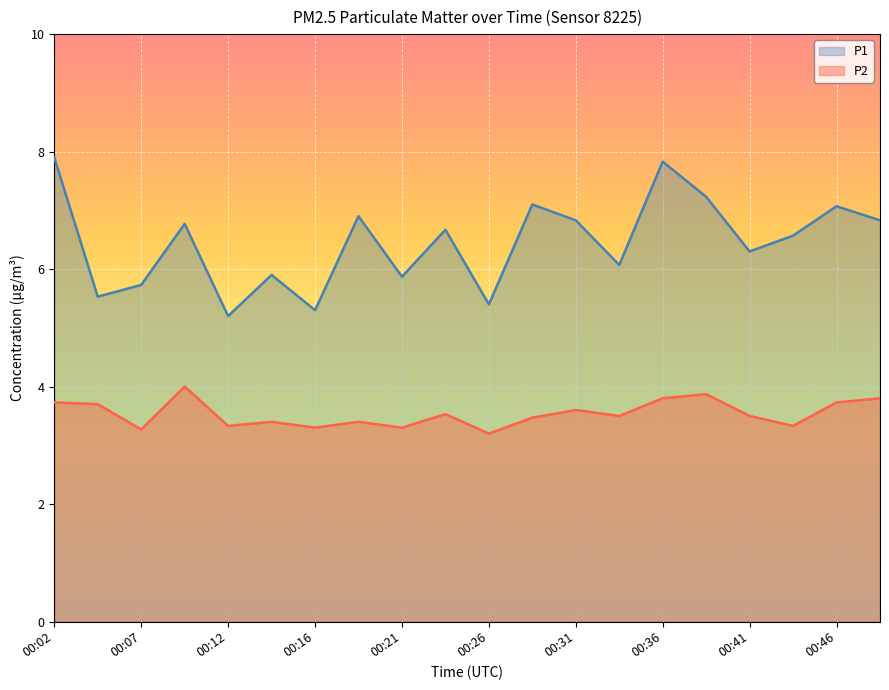

What is the spread (max minus min) of values at 00:07?

2.5